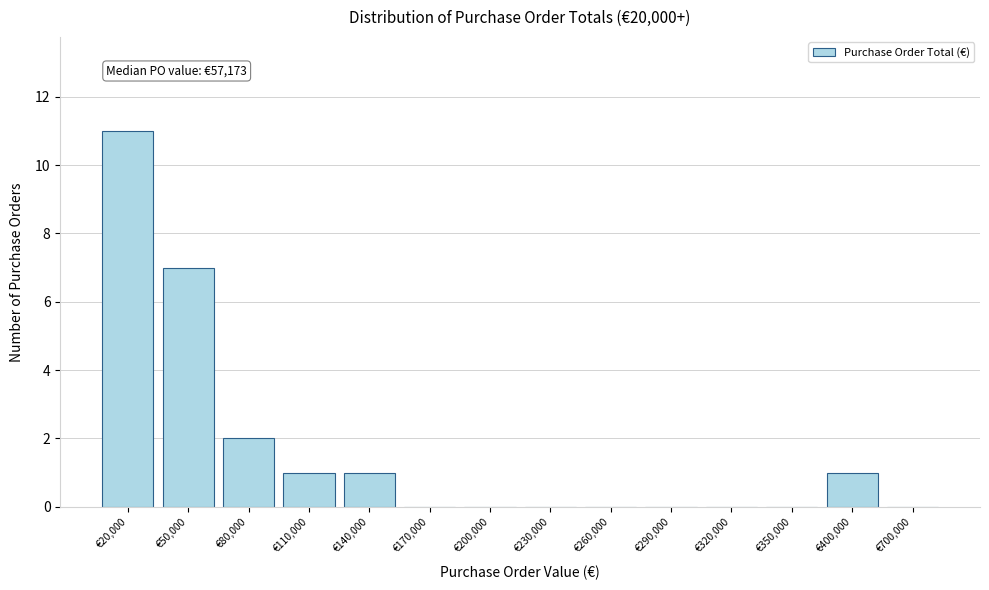

Reading left to right, extract all data points from this chart.

€20,000=11	€50,000=7	€80,000=2	€110,000=1	€140,000=1	€170,000=0	€200,000=0	€230,000=0	€260,000=0	€290,000=0	€320,000=0	€350,000=0	€400,000=1	€700,000=0